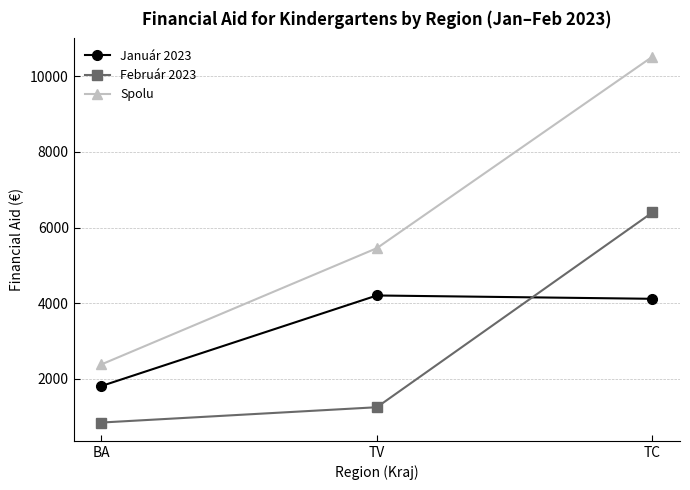

What are all the series names shown in the legend?

Január 2023, Február 2023, Spolu